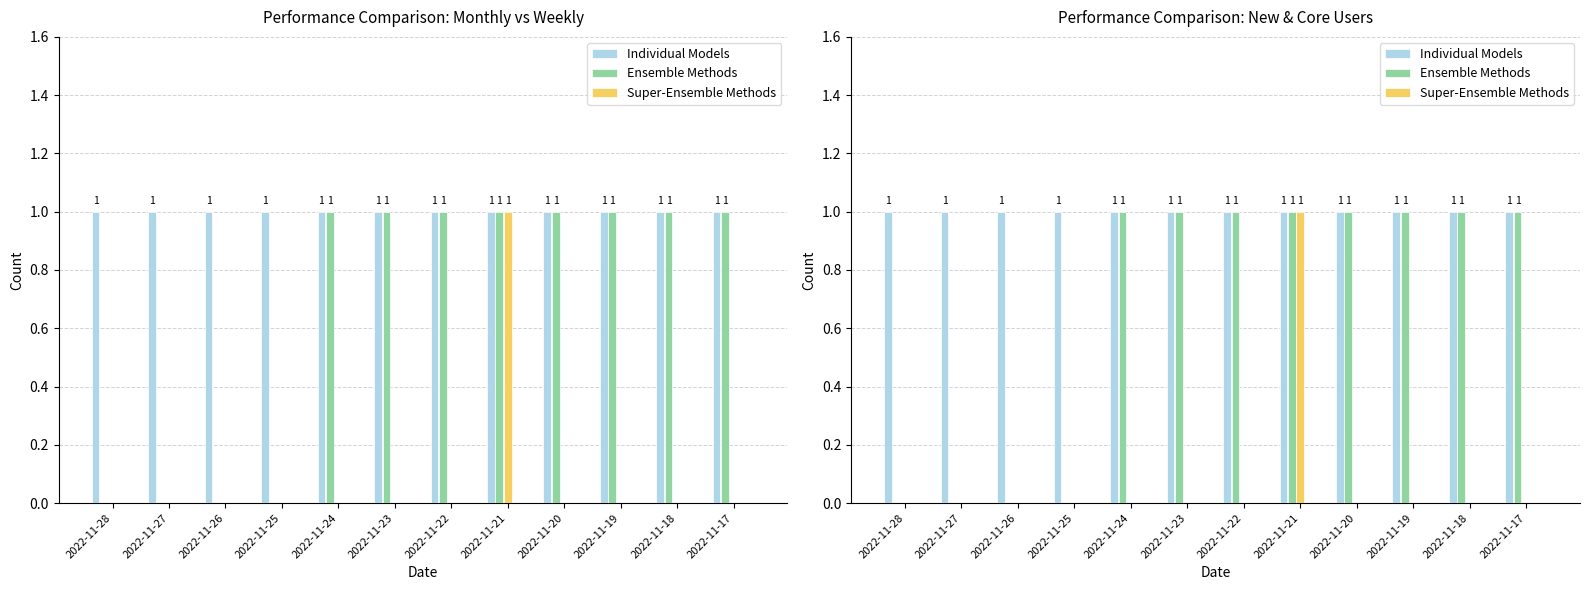

Reading left to right, what are all the values shown in this chart?

Monthly (Individual): 2022-11-28=1	2022-11-27=1	2022-11-26=1	2022-11-25=1	2022-11-24=1	2022-11-23=1	2022-11-22=1	2022-11-21=1	2022-11-20=1	2022-11-19=1	2022-11-18=1	2022-11-17=1
Weekly (Ensemble): 2022-11-28=0	2022-11-27=0	2022-11-26=0	2022-11-25=0	2022-11-24=1	2022-11-23=1	2022-11-22=1	2022-11-21=1	2022-11-20=1	2022-11-19=1	2022-11-18=1	2022-11-17=1
New Users (Super-Ensemble): 2022-11-28=0	2022-11-27=0	2022-11-26=0	2022-11-25=0	2022-11-24=0	2022-11-23=0	2022-11-22=0	2022-11-21=1	2022-11-20=0	2022-11-19=0	2022-11-18=0	2022-11-17=0
Core (Super-Ensemble): 2022-11-28=0	2022-11-27=0	2022-11-26=0	2022-11-25=0	2022-11-24=0	2022-11-23=0	2022-11-22=0	2022-11-21=0	2022-11-20=0	2022-11-19=0	2022-11-18=0	2022-11-17=0
Active (Ensemble): 2022-11-28=0	2022-11-27=0	2022-11-26=0	2022-11-25=0	2022-11-24=0	2022-11-23=0	2022-11-22=0	2022-11-21=0	2022-11-20=0	2022-11-19=0	2022-11-18=0	2022-11-17=0